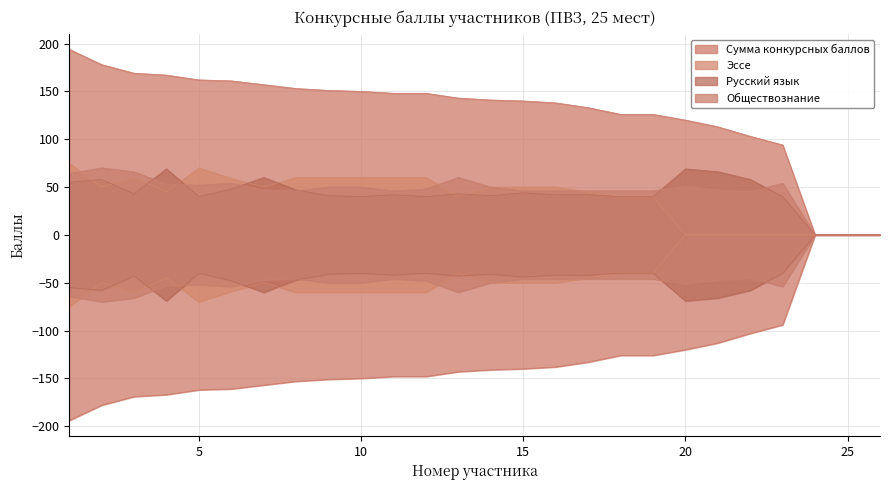

What is the total value across all series at 9?

302